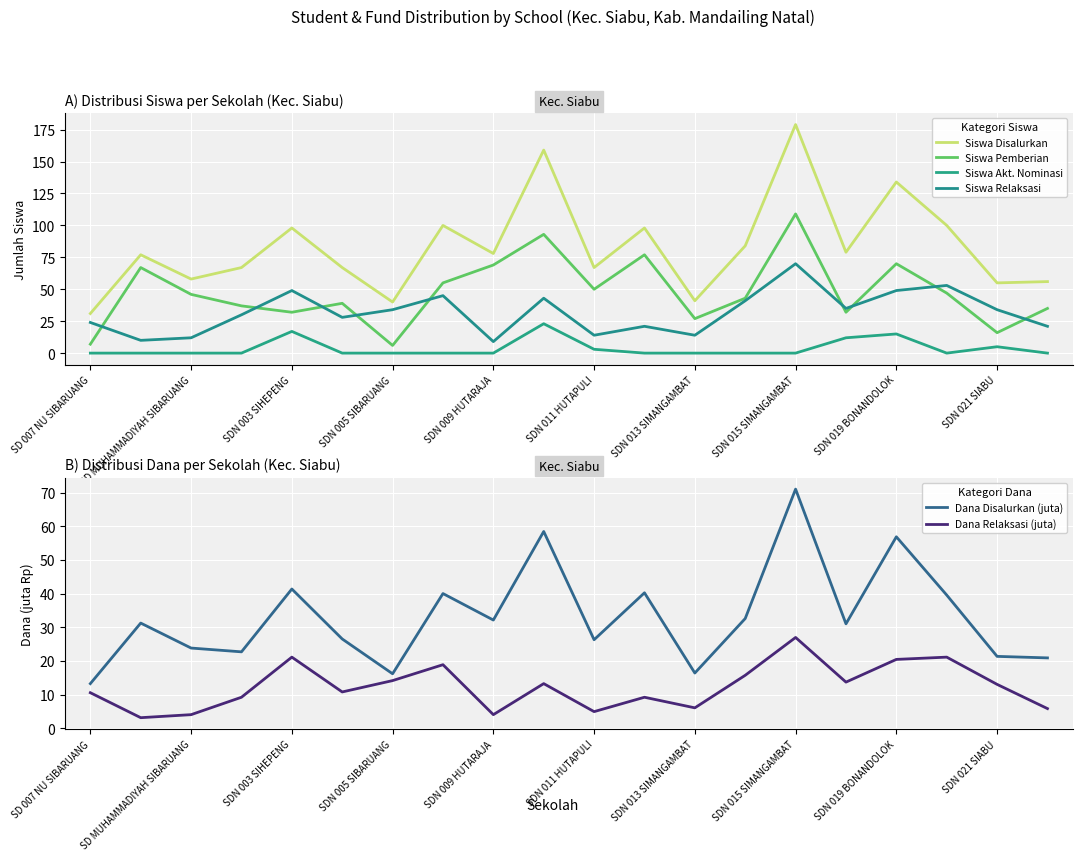

Which series has the largest range (max minus min)?

Siswa Disalurkan